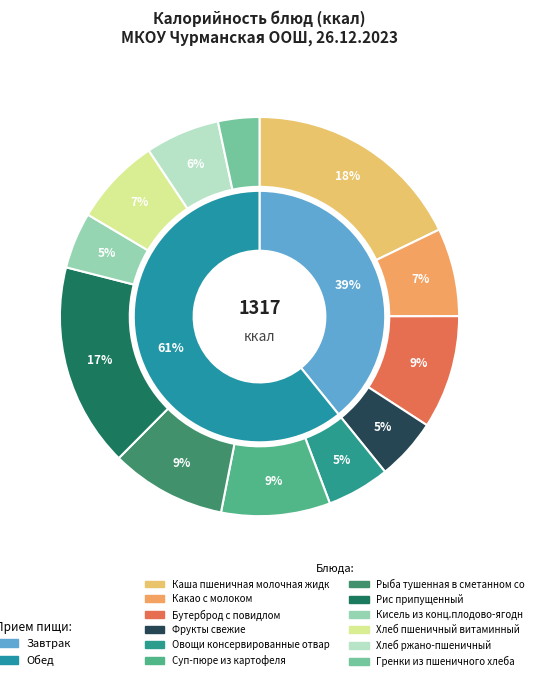

Is there any slice that represents more than half of the pie?

No